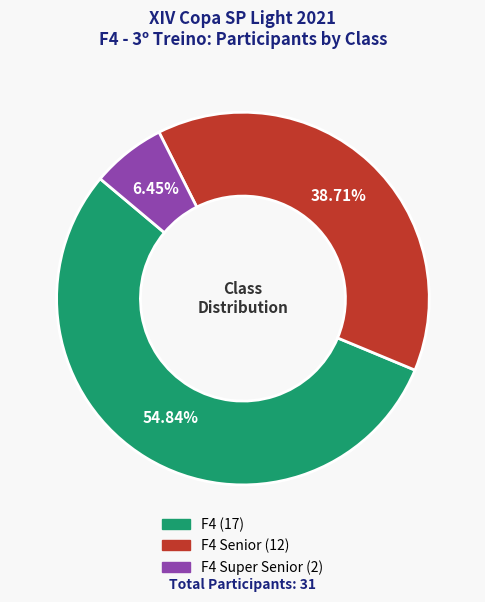

Is there any slice that represents more than half of the pie?

Yes